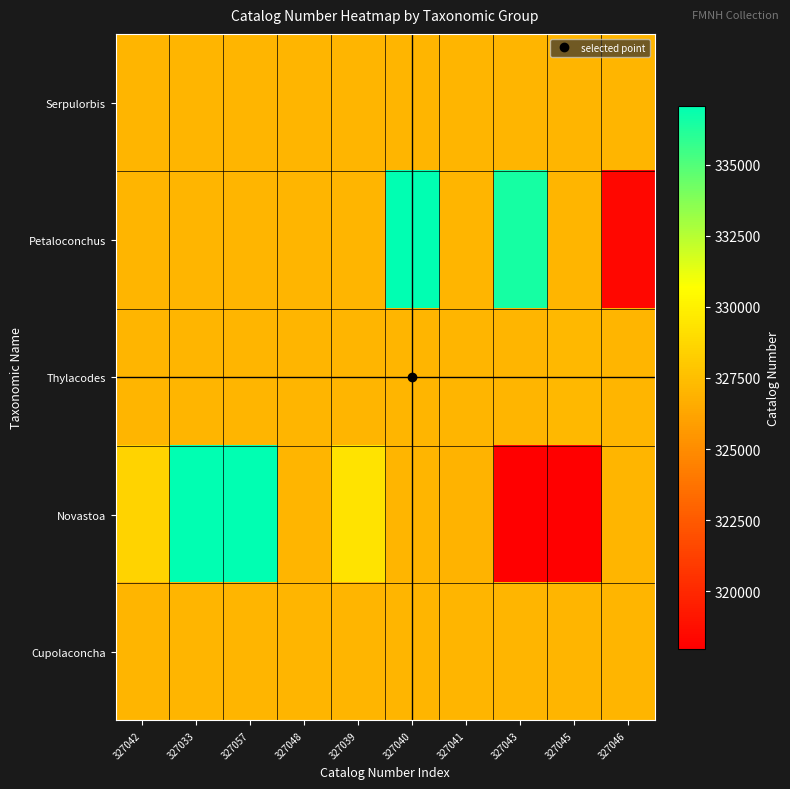

At how many categories does at least one series exceed 332876?

4